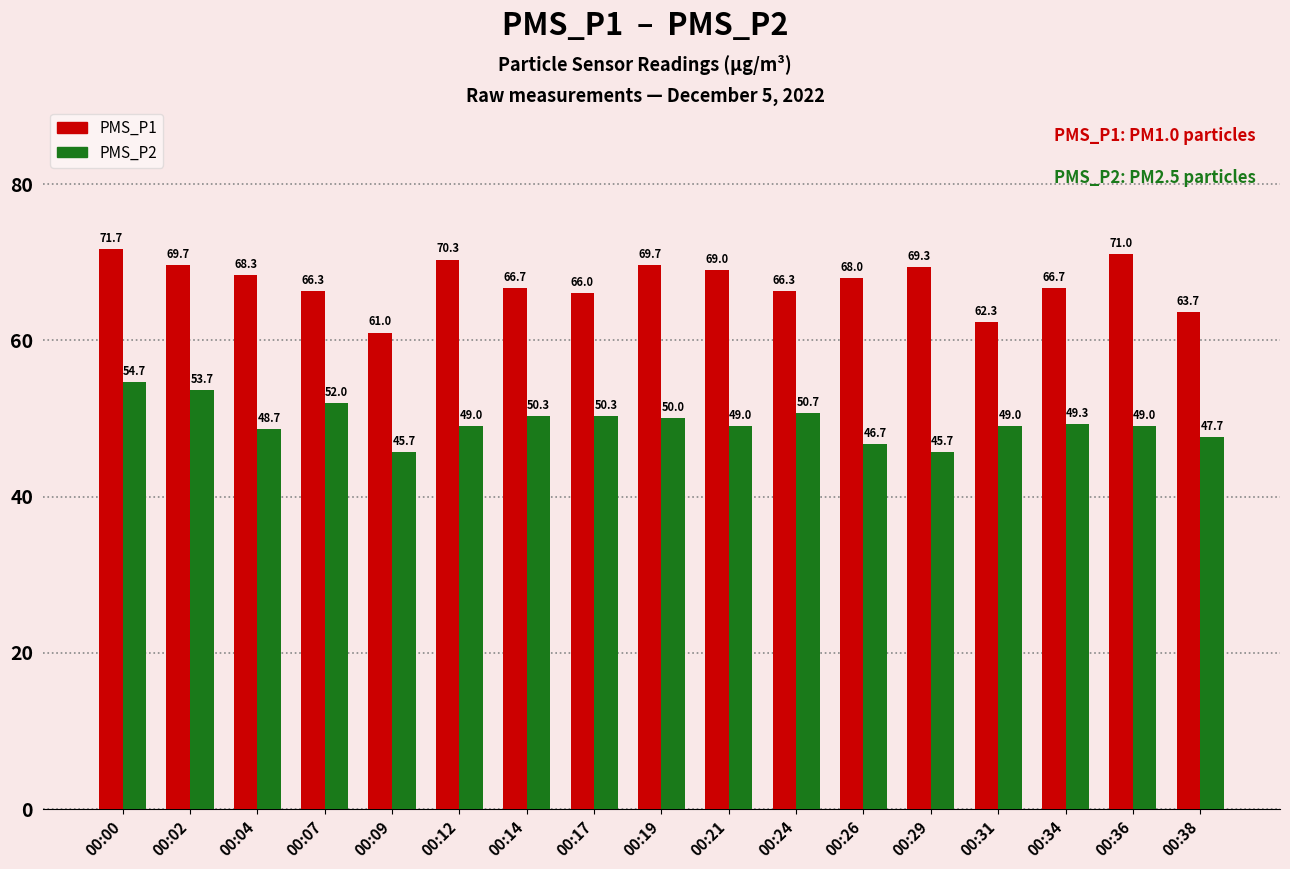

Rank the series at 00:14 from highest to lowest value.

PMS_P1, PMS_P2